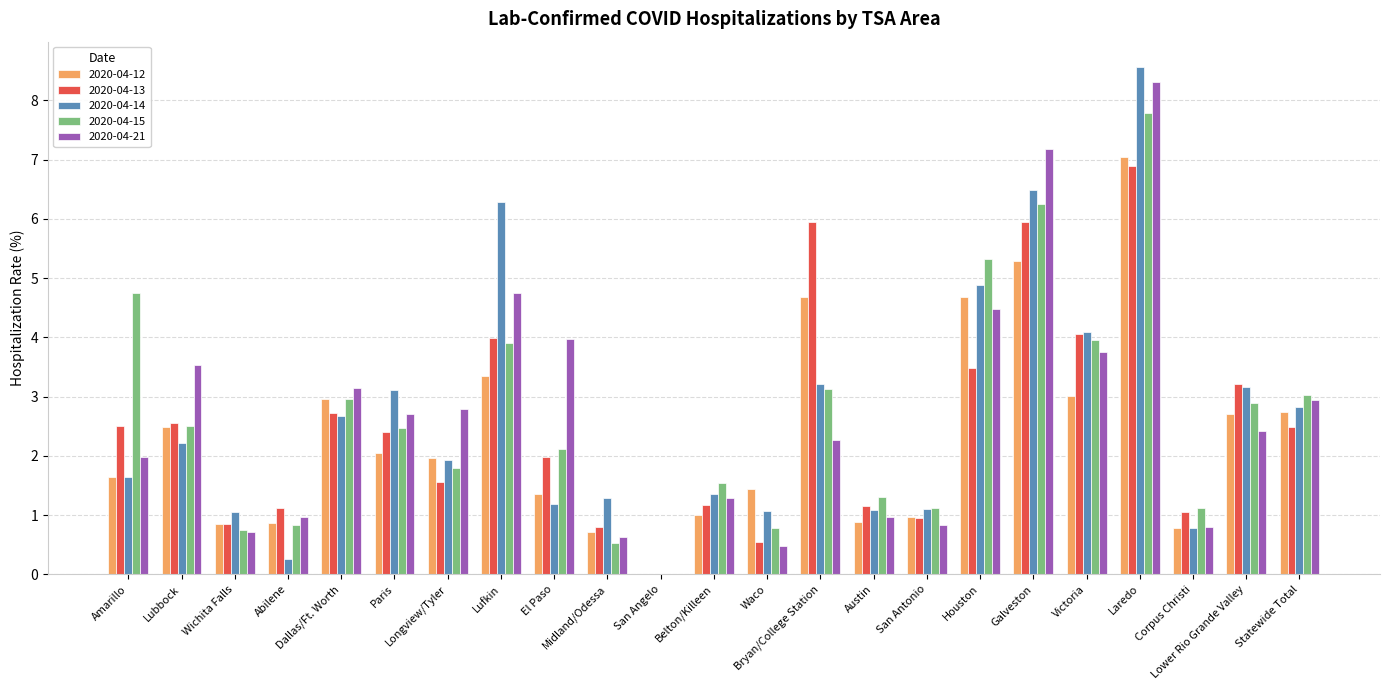

Which series has the largest range (max minus min)?

2020-04-14